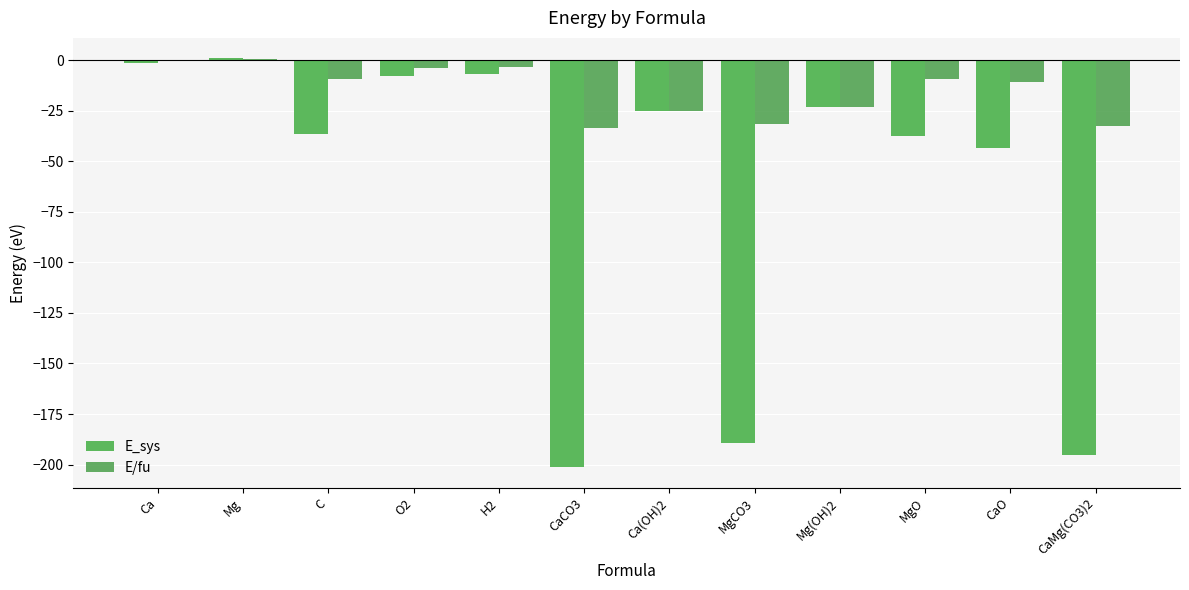

What is the total value across all series at MgCO3?

-220.9